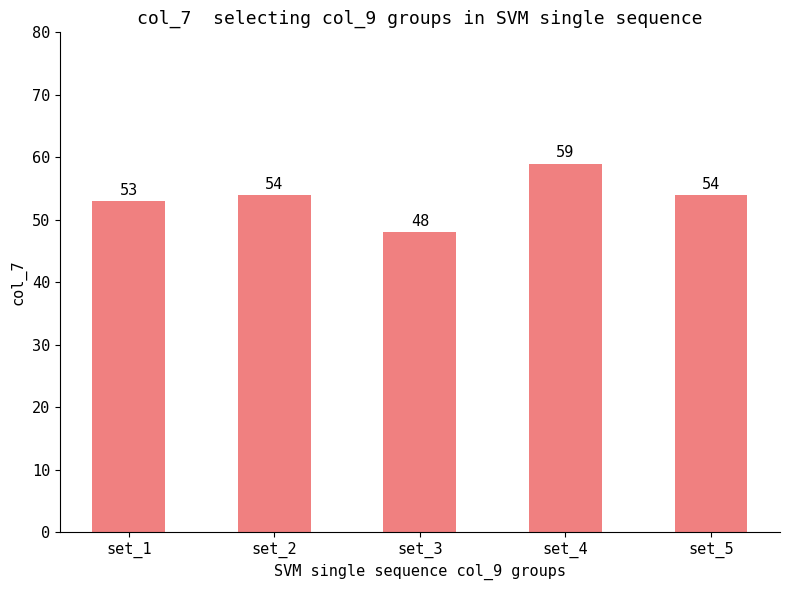

Reading left to right, transcribe all the data shown in this chart.

53	54	48	59	54